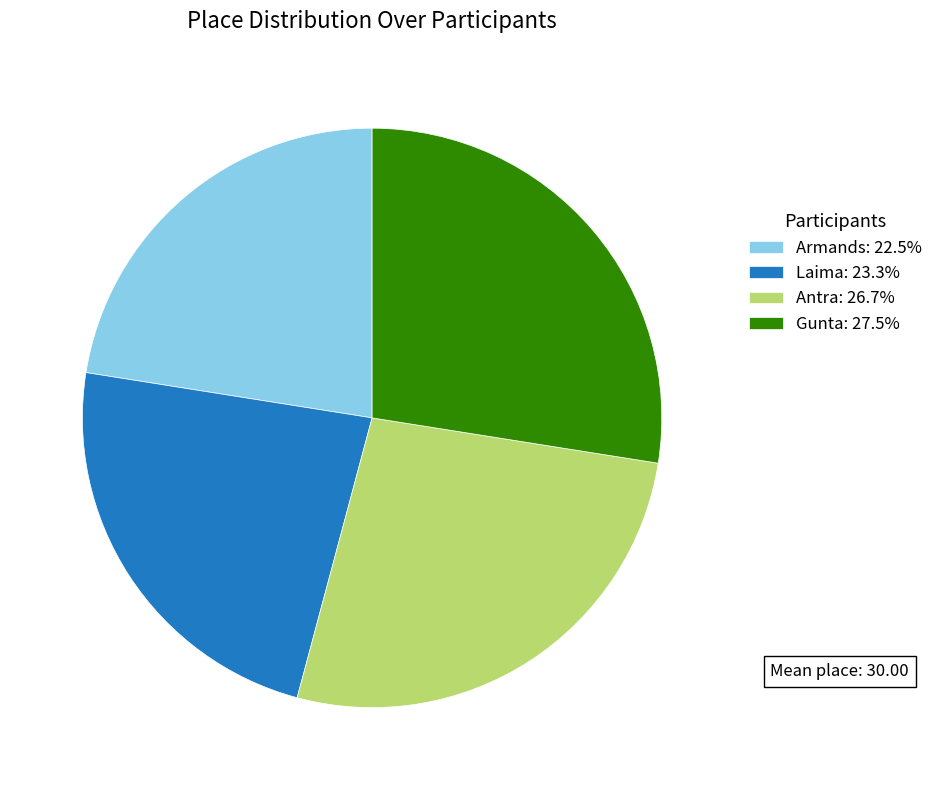

What is the smallest slice in the pie chart?

Armands